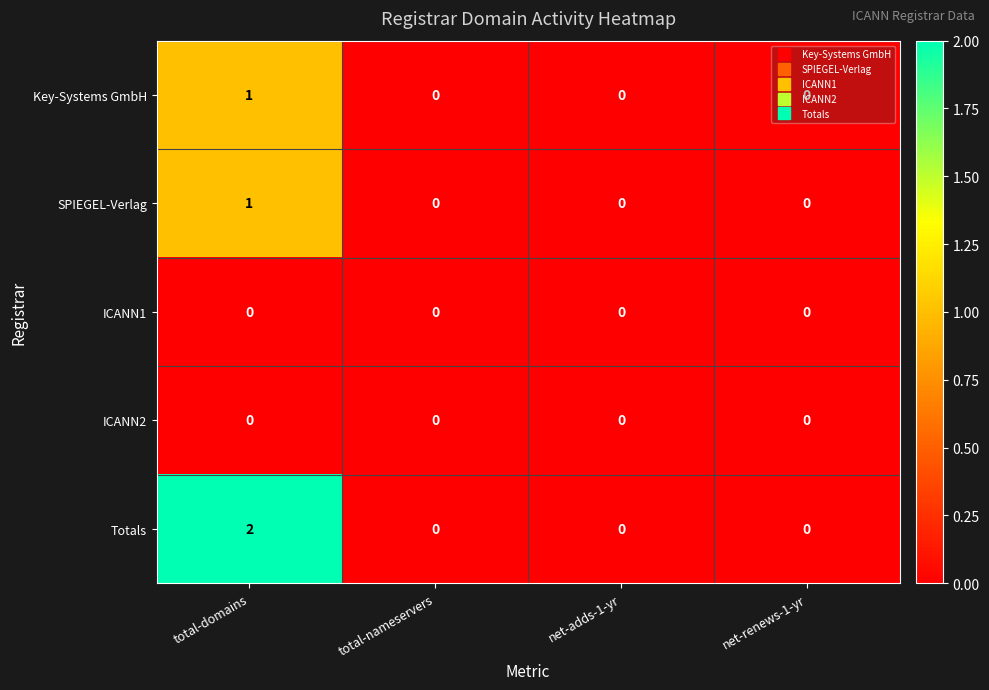

Is the value of SPIEGEL-Verlag at total-domains greater than the value of Key-Systems GmbH at net-renews-1-yr?

Yes